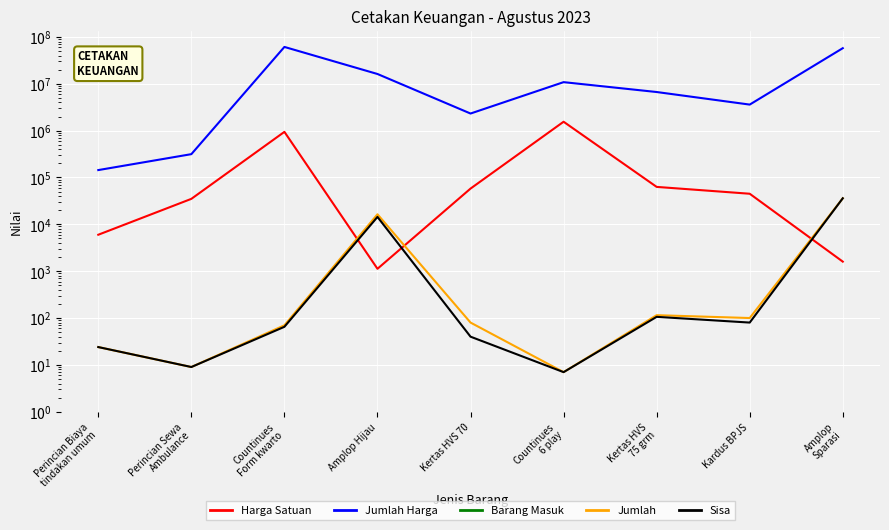

What are all the series names shown in the legend?

Harga Satuan, Jumlah Harga, Barang Masuk, Jumlah, Sisa